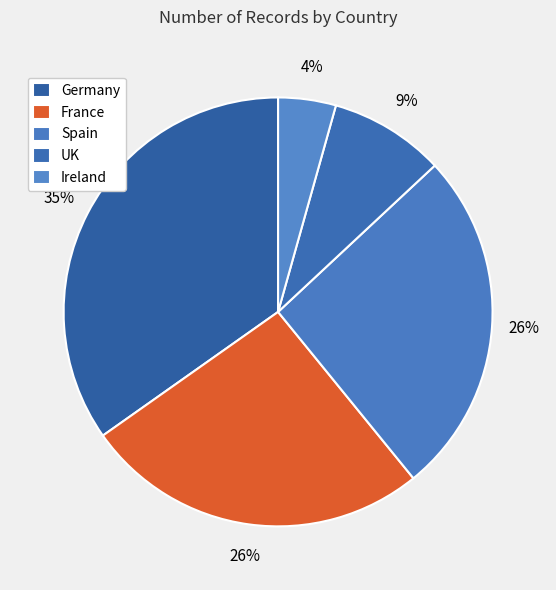

Which category has the biggest portion of the pie?

Germany